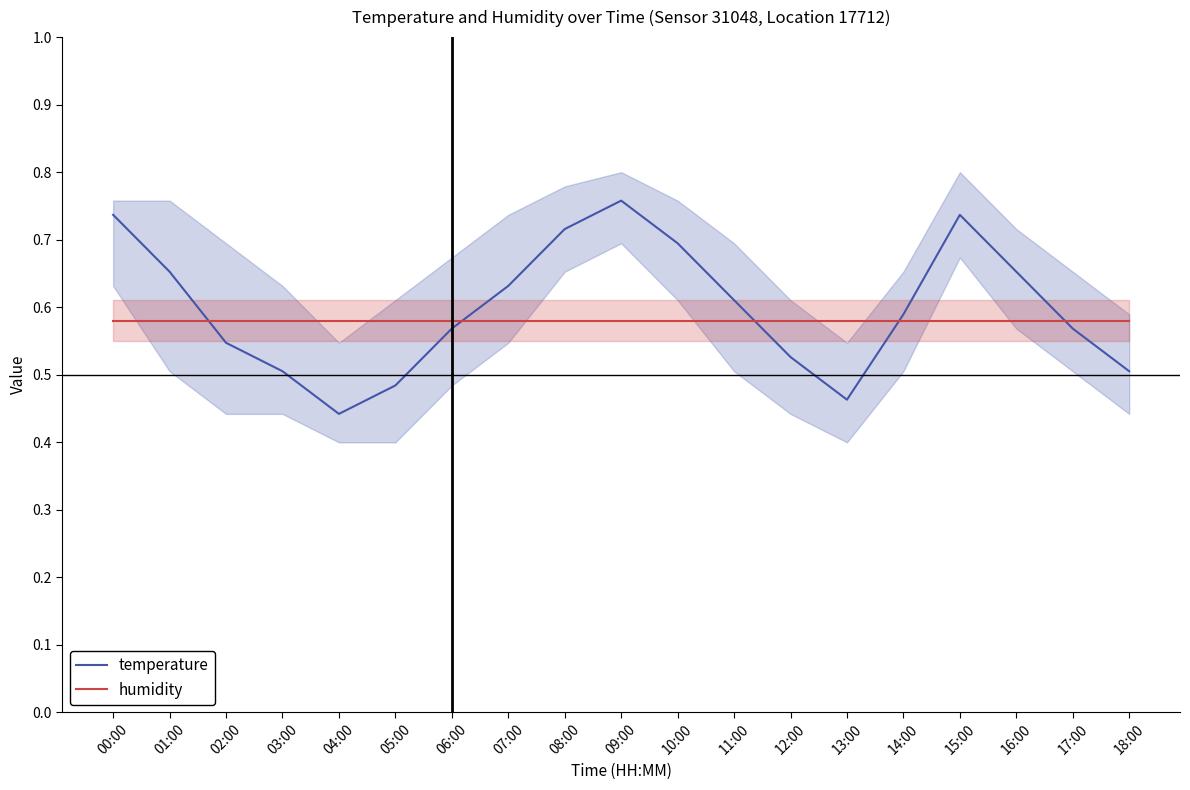

Rank the series by their average value, from highest to lowest.

temperature, humidity